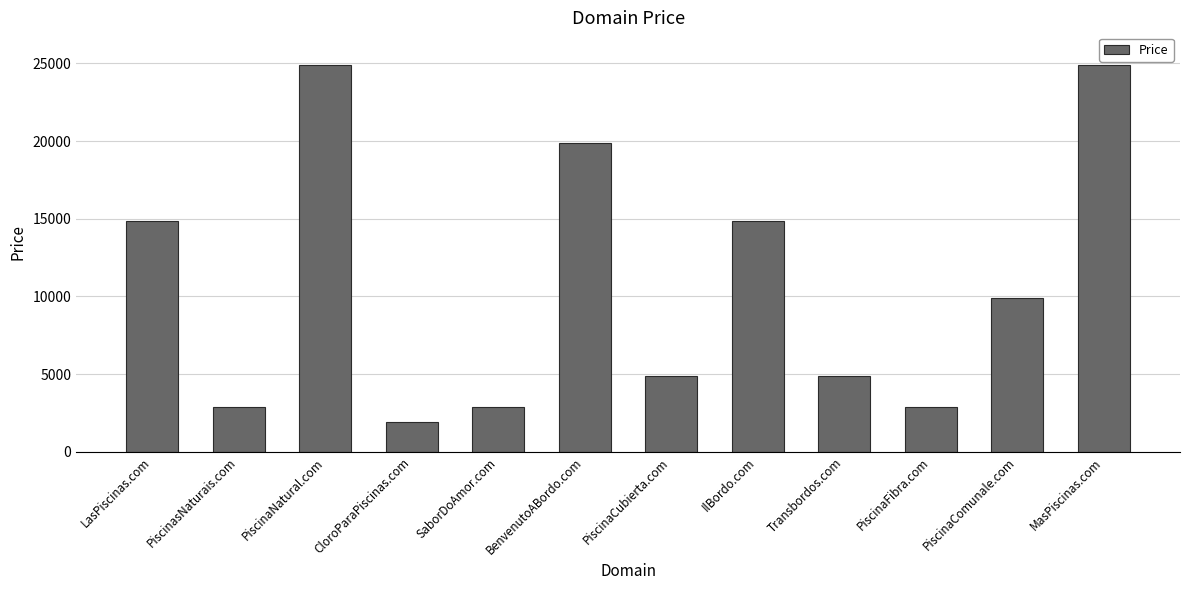

What is the smallest value displayed?

1888